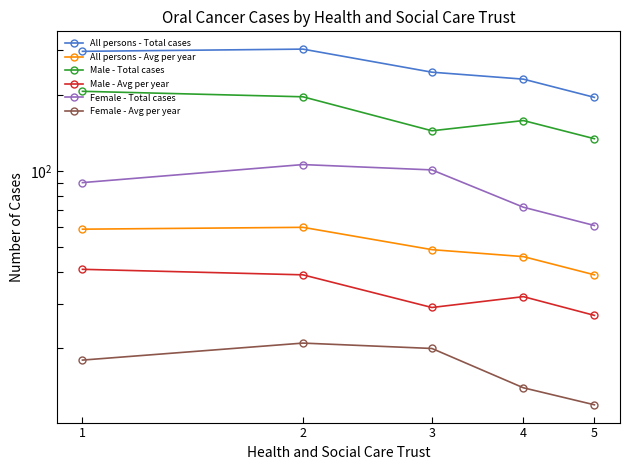

Where is Male - Total cases nearest to the value 170?

4